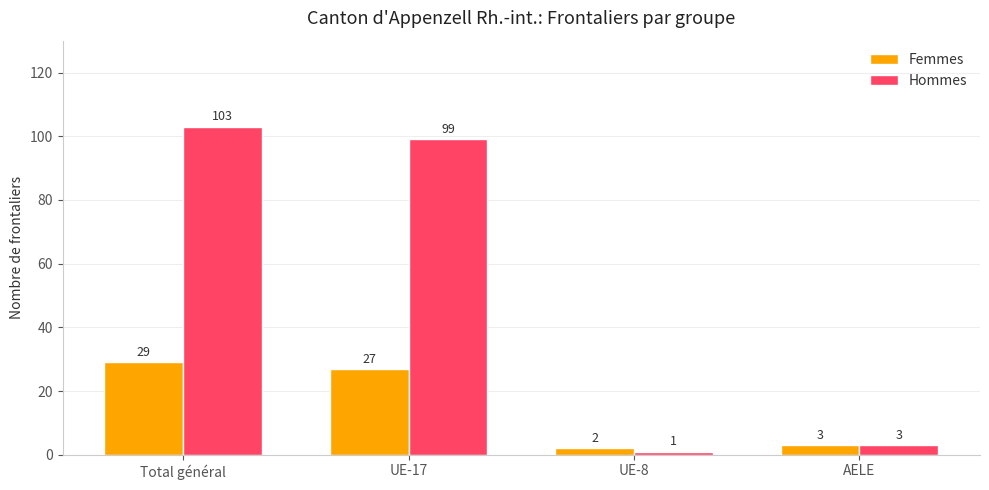

How many series are shown in this chart?

2